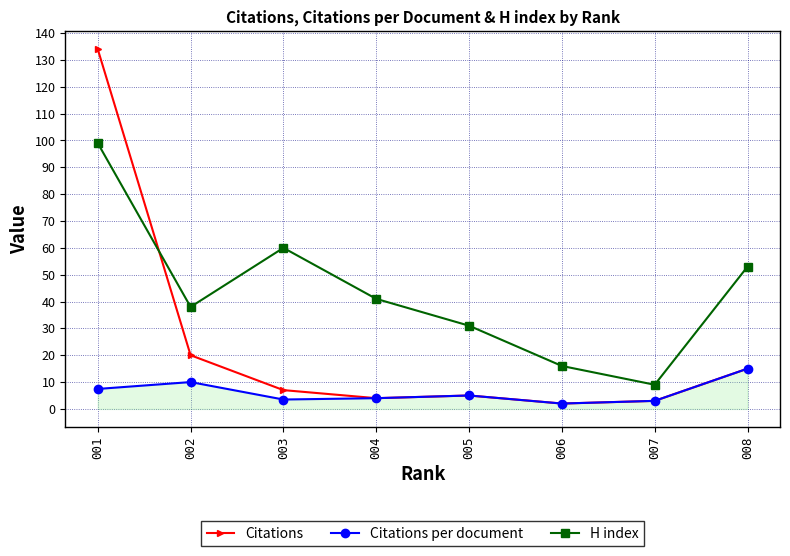

List the series in order of their overall mean, highest first.

H index, Citations, Citations per document